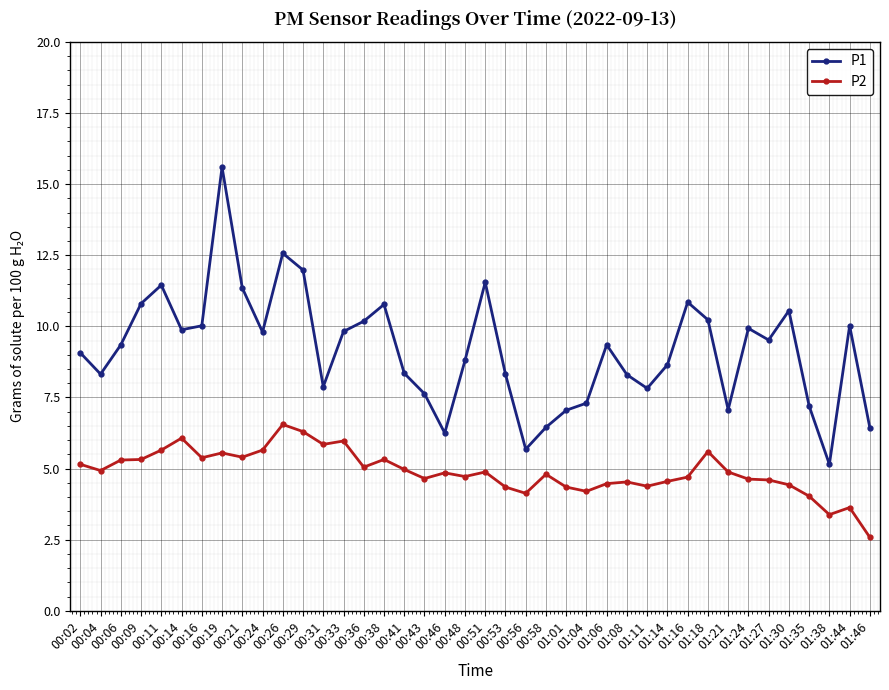

True or false: P1 and P2 cross at least once.

False